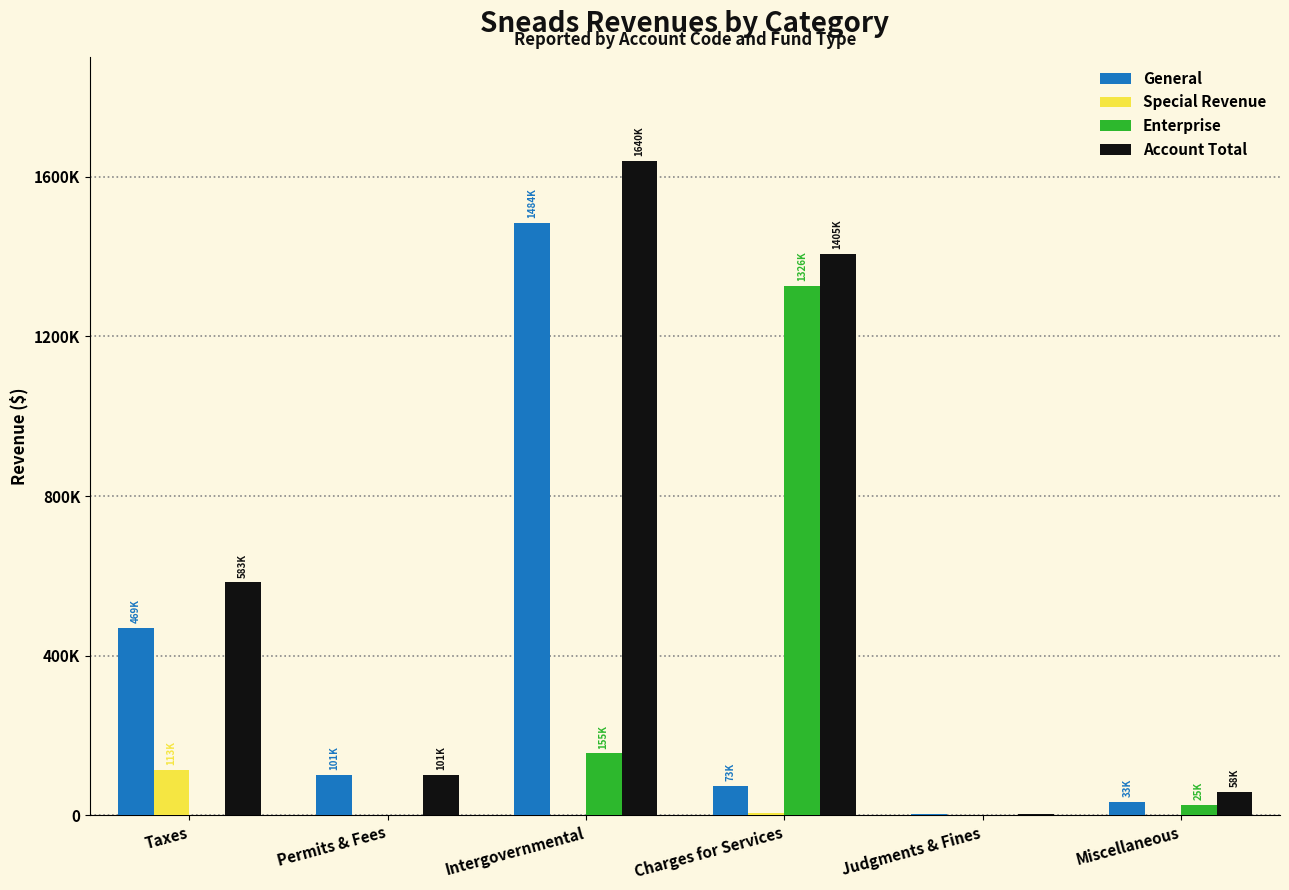

What is the value of the Enterprise bar at the 3rd from the left?

155180